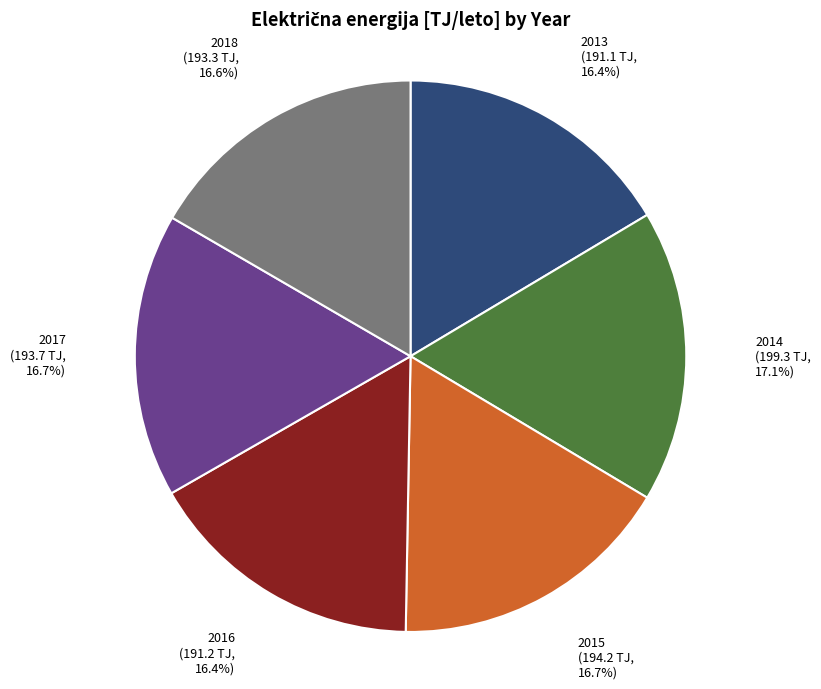

Is there a majority slice in this chart?

No